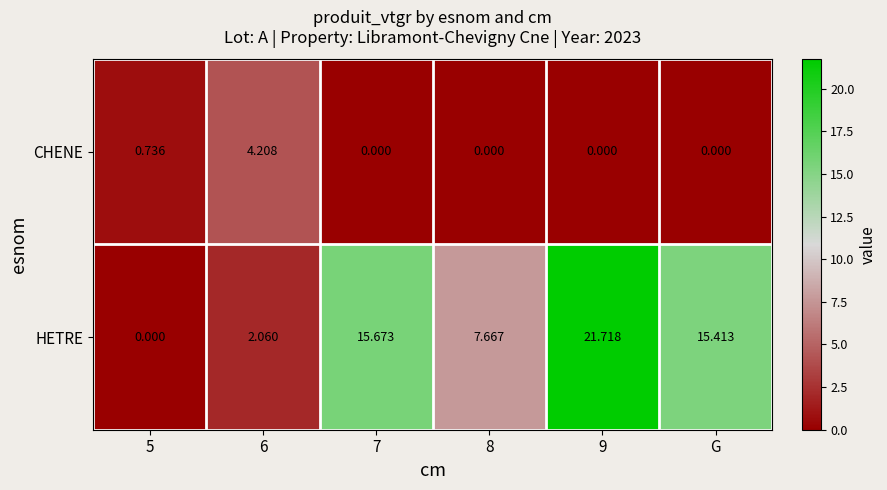

How many data points in HETRE are above 15?

3